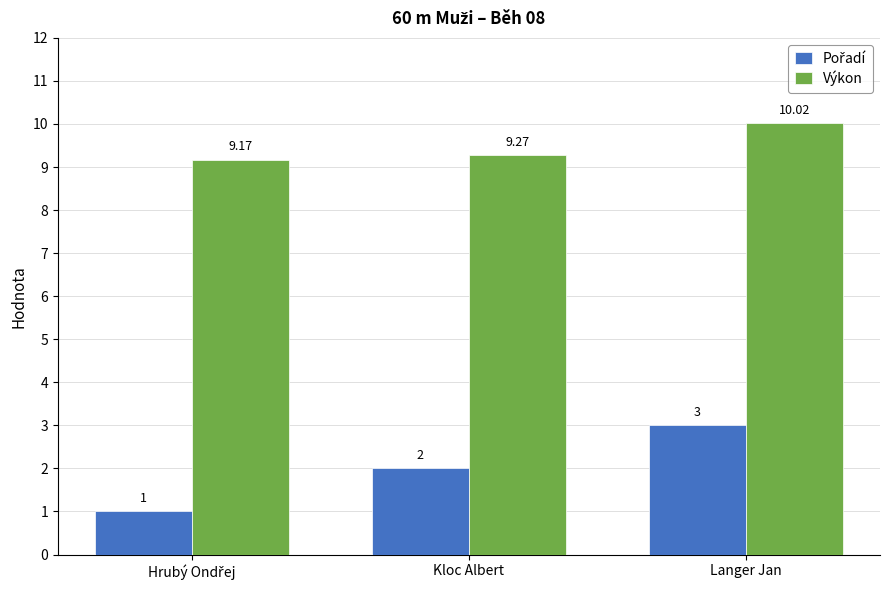

Which series has the largest total across all categories?

Výkon